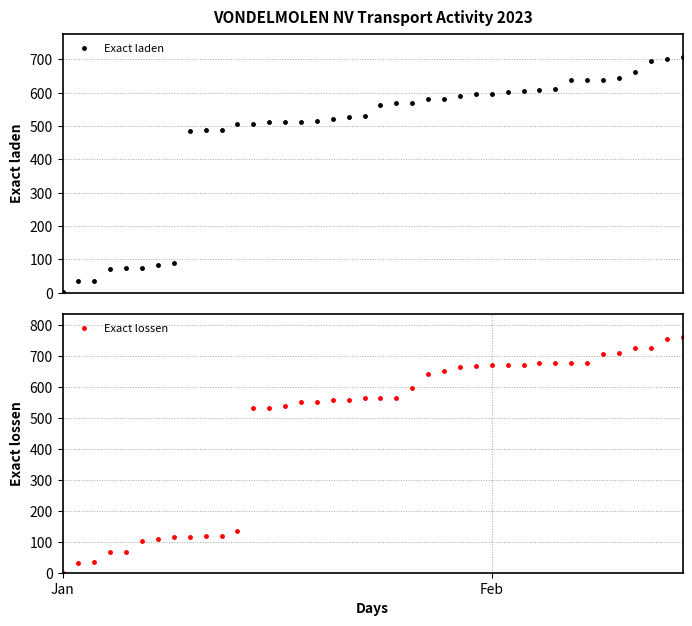

How many times do Exact laden and Exact lossen cross each other?

5